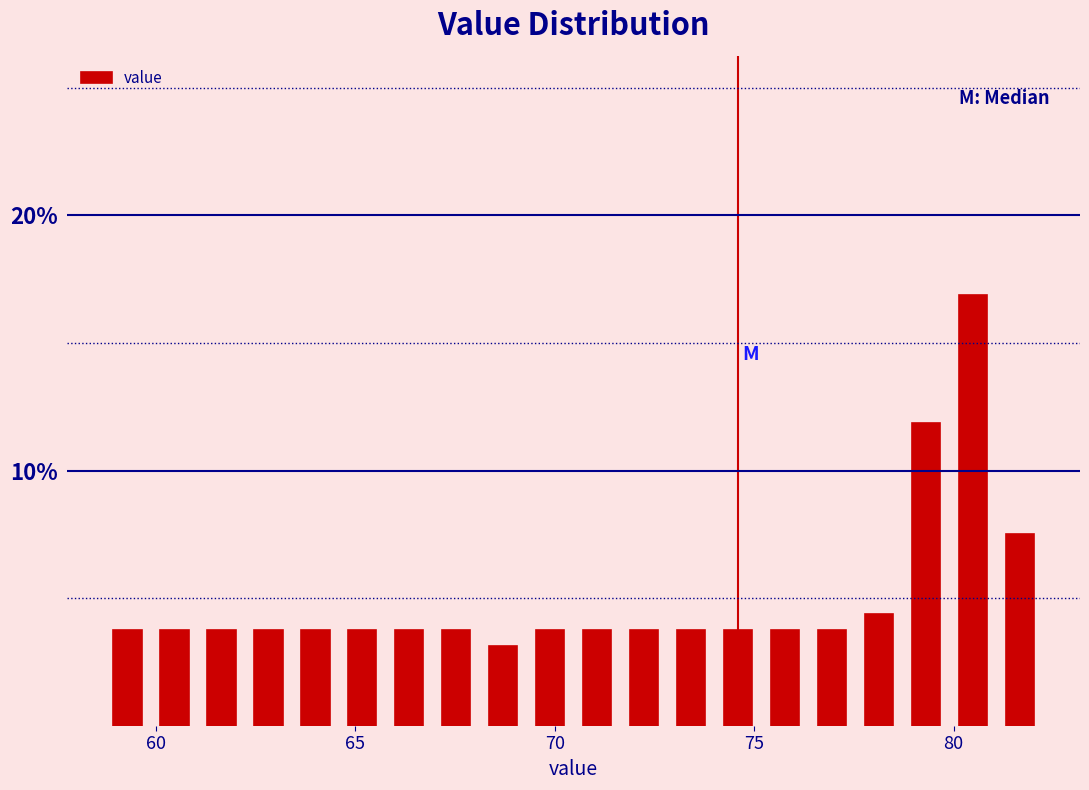

Around what value on the x-axis is the tallest bar? Give the approximate position of its centre, as read against the axis.

80.5